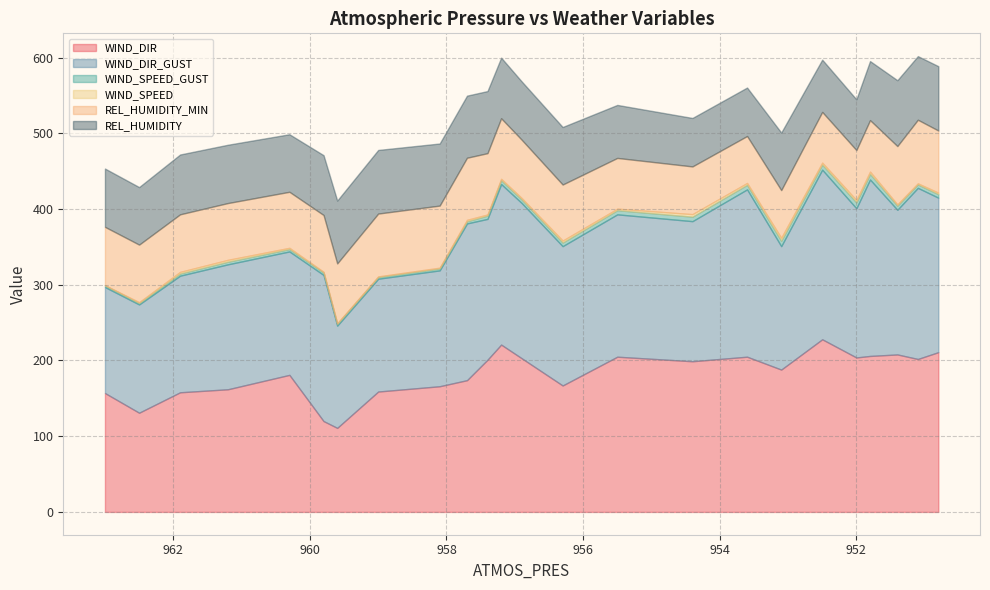

What is the value of the WIND_SPEED point at the 8th from the left?

0.8